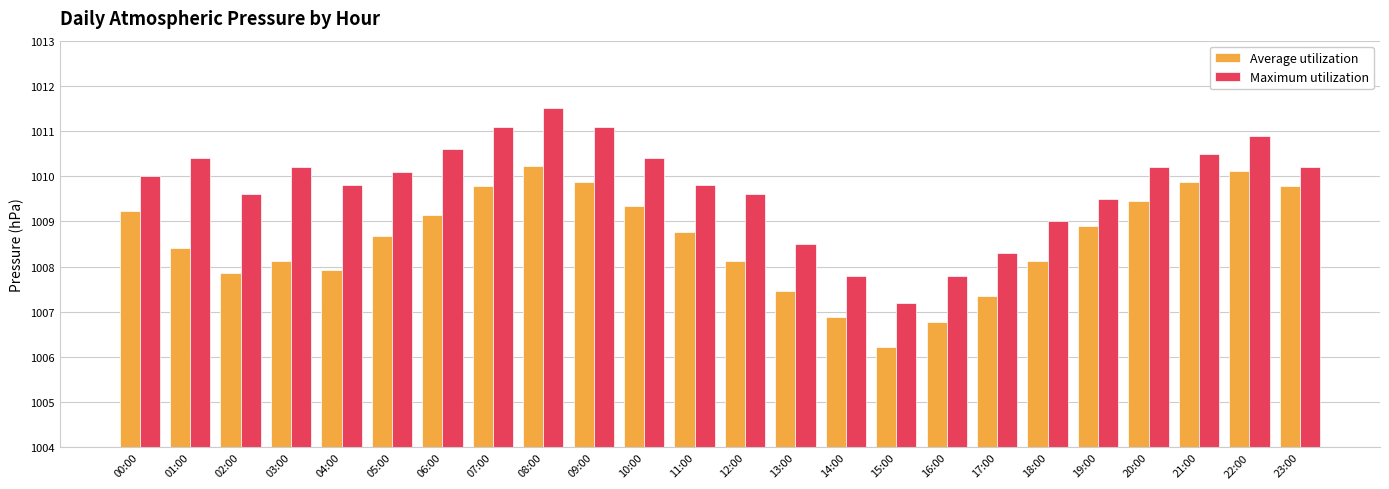

Read the Maximum utilization value at 13:00.

1008.5